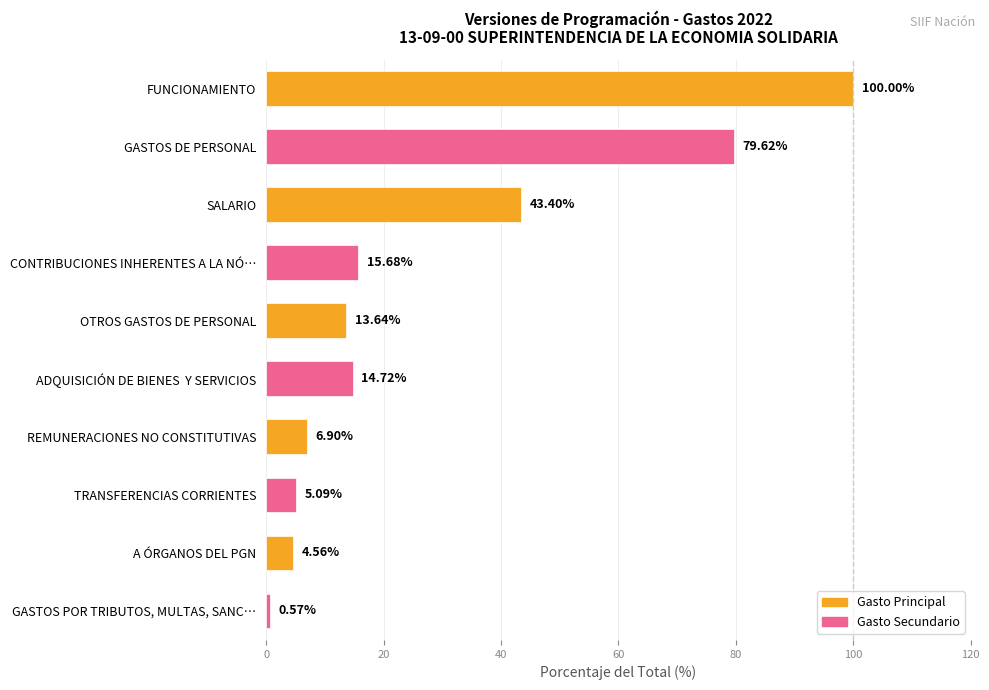

Where is the data nearest to the value 50?

SALARIO